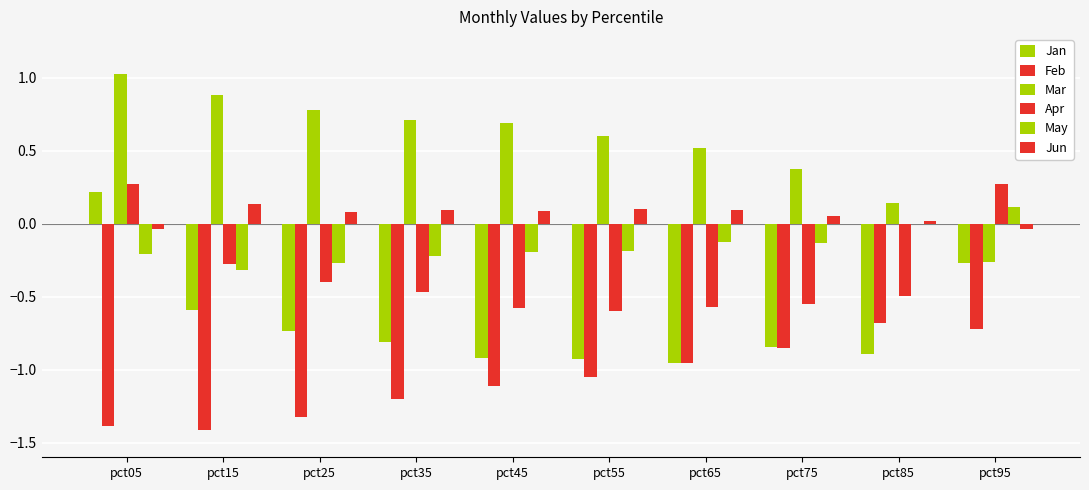

Reading left to right, list all the values displayed in this chart.

Jan: pct05=0.2	pct15=-0.6	pct25=-0.7	pct35=-0.8	pct45=-0.9	pct55=-0.9	pct65=-1.0	pct75=-0.8	pct85=-0.9	pct95=-0.3
Feb: pct05=-1.4	pct15=-1.4	pct25=-1.3	pct35=-1.2	pct45=-1.1	pct55=-1.0	pct65=-1.0	pct75=-0.9	pct85=-0.7	pct95=-0.7
Mar: pct05=1.0	pct15=0.9	pct25=0.8	pct35=0.7	pct45=0.7	pct55=0.6	pct65=0.5	pct75=0.4	pct85=0.1	pct95=-0.3
Apr: pct05=0.3	pct15=-0.3	pct25=-0.4	pct35=-0.5	pct45=-0.6	pct55=-0.6	pct65=-0.6	pct75=-0.6	pct85=-0.5	pct95=0.3
May: pct05=-0.2	pct15=-0.3	pct25=-0.3	pct35=-0.2	pct45=-0.2	pct55=-0.2	pct65=-0.1	pct75=-0.1	pct85=-0.0	pct95=0.1
Jun: pct05=-0.0	pct15=0.1	pct25=0.1	pct35=0.1	pct45=0.1	pct55=0.1	pct65=0.1	pct75=0.1	pct85=0.0	pct95=-0.0